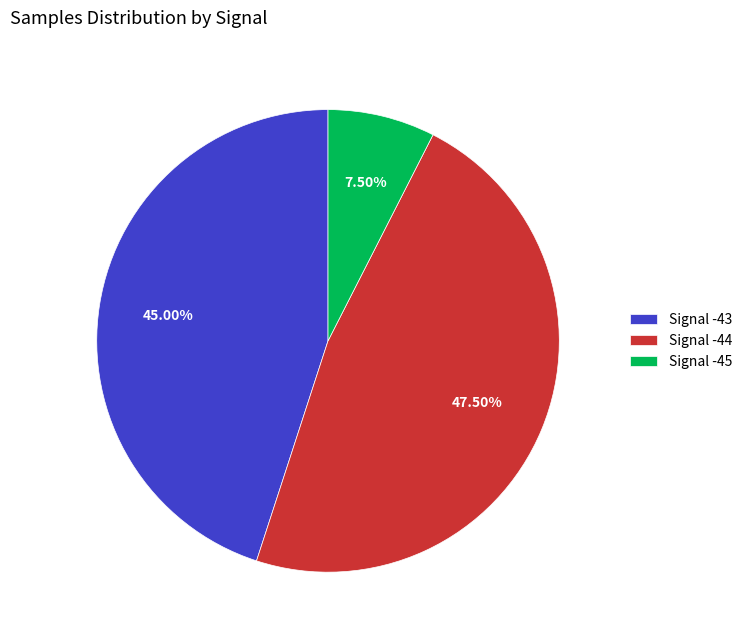

Do Signal -45 and Signal -43 together represent more than half of the pie?

Yes